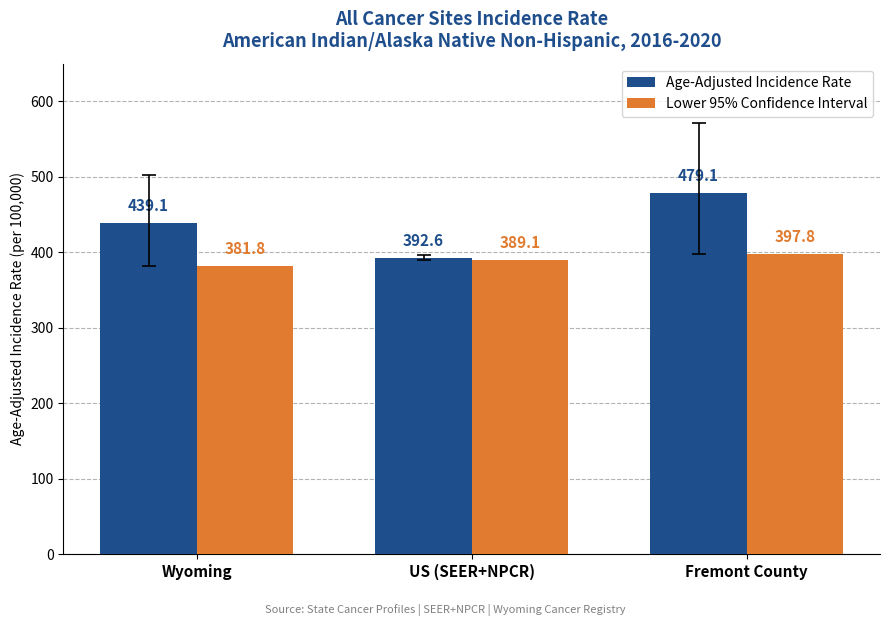

What is the difference between the maximum and minimum values in the Age-Adjusted Incidence Rate series?

86.5